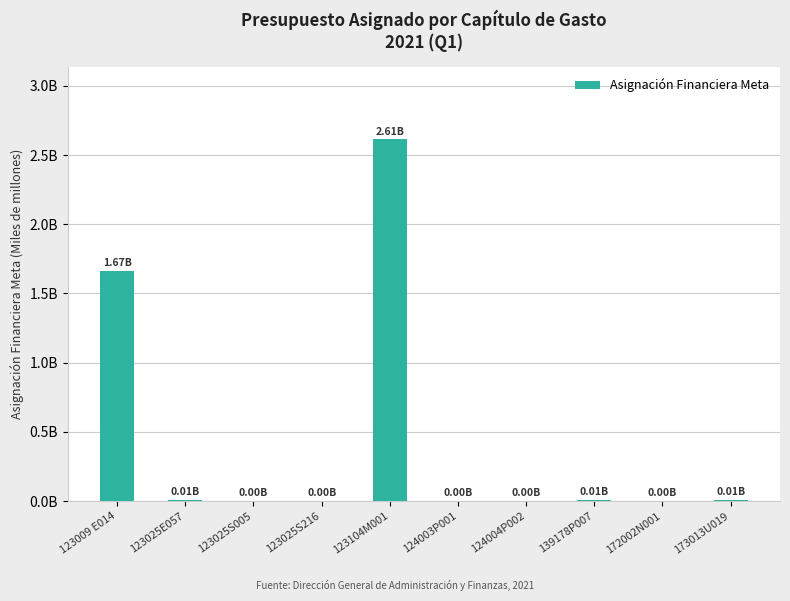

List the labels in order of value, smallest first.

124003P001, 172002N001, 123025S005, 124004P002, 123025S216, 123025E057, 139178P007, 173013U019, 123009 E014, 123104M001